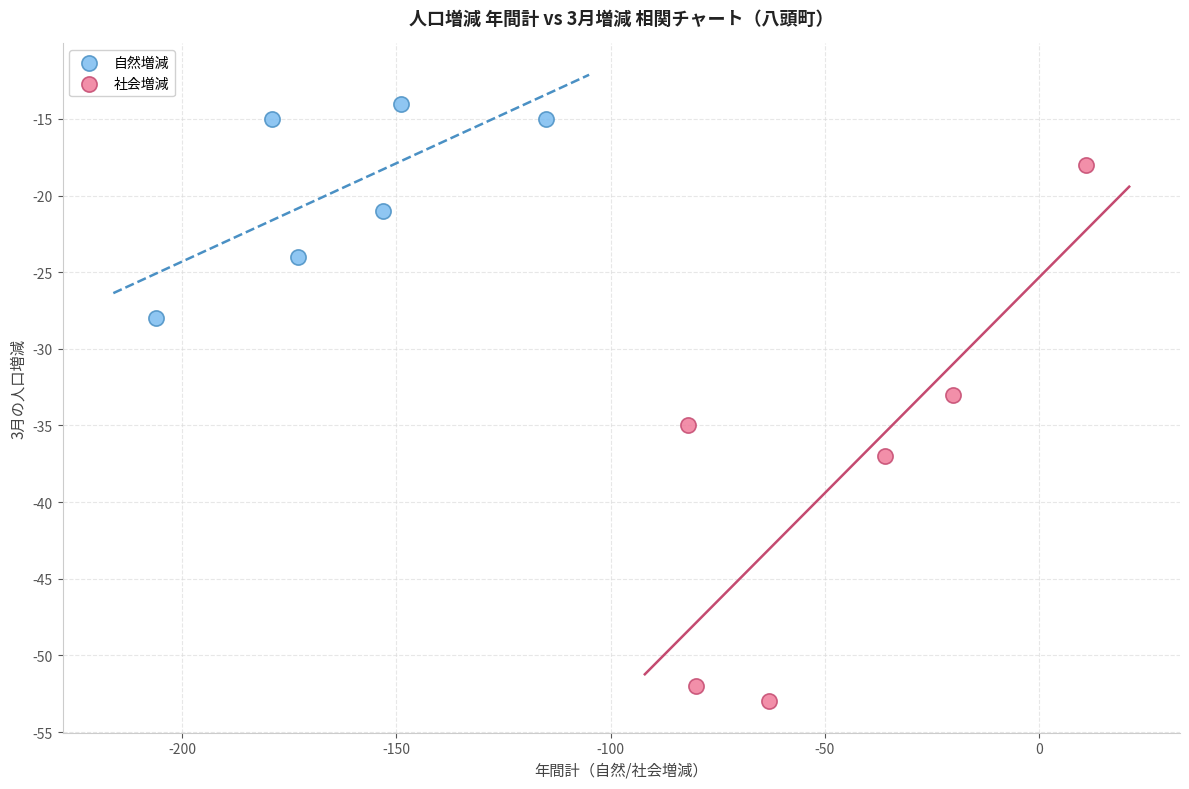

What are all the series names shown in the legend?

自然増減, 社会増減